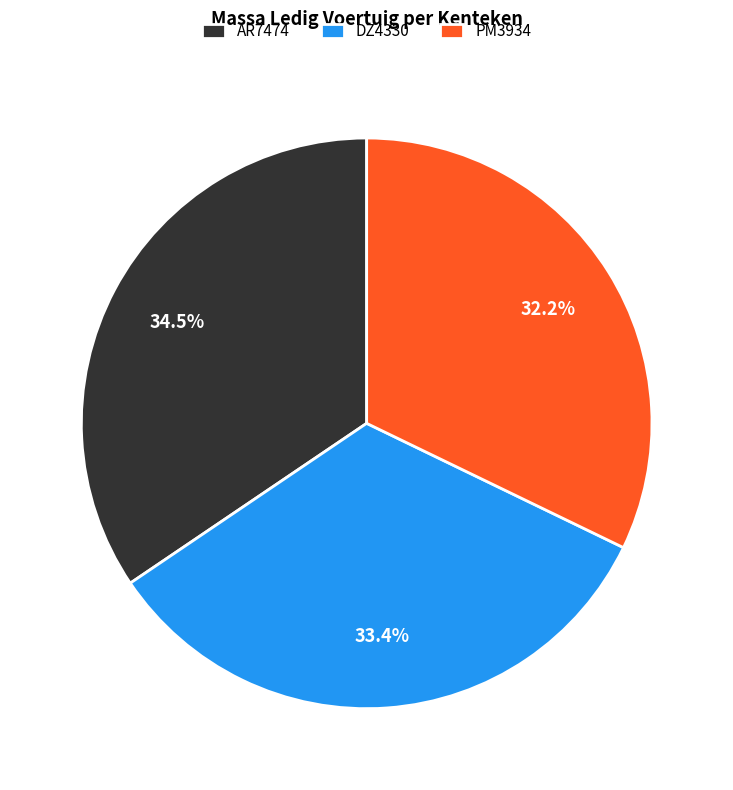

How many segments does this pie chart have?

3